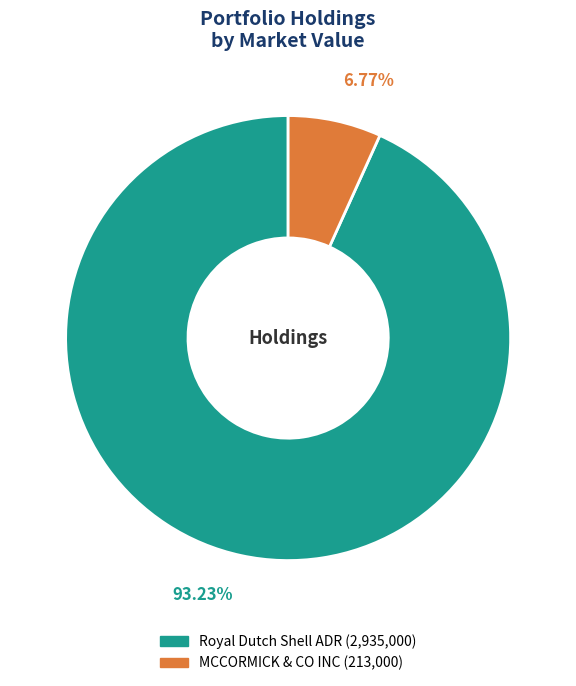

Count the number of slices in the pie.

2